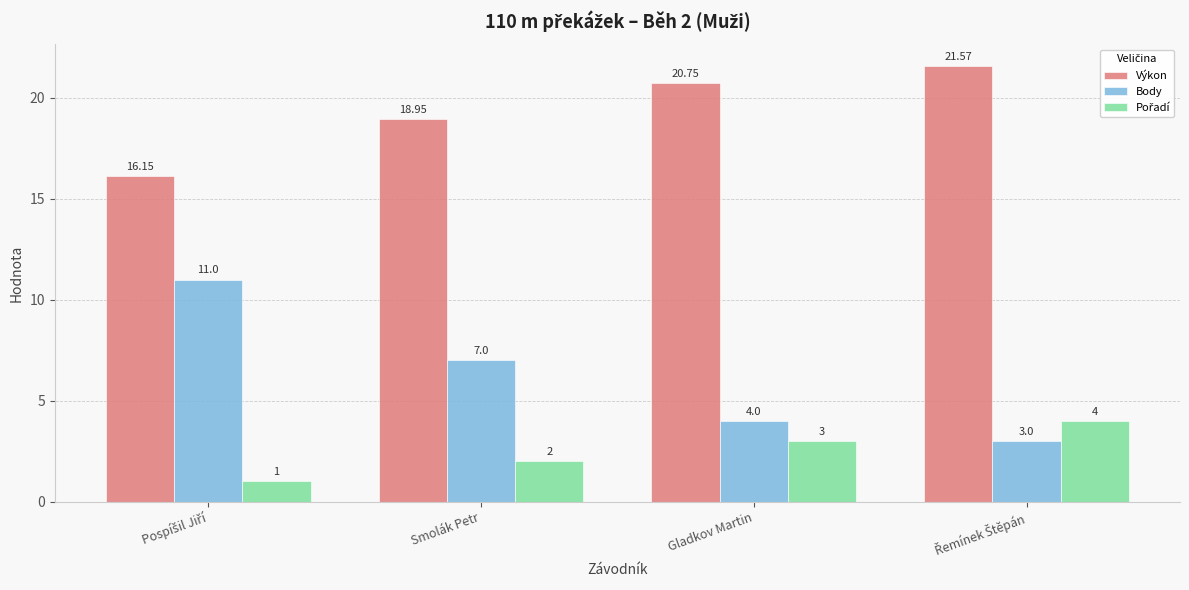

What value does the Body series have at Smolák Petr?

7.0